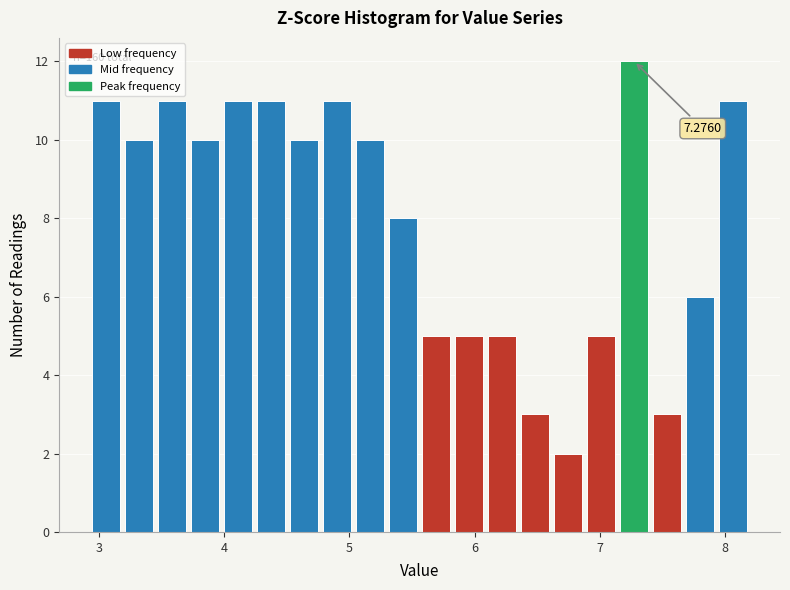

Around what value on the x-axis is the tallest bar? Give the approximate position of its centre, as read against the axis.

7.3